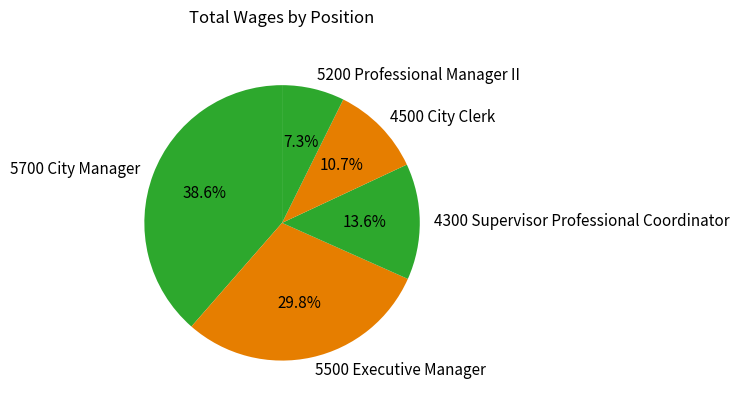

How many slices are in this pie chart?

5